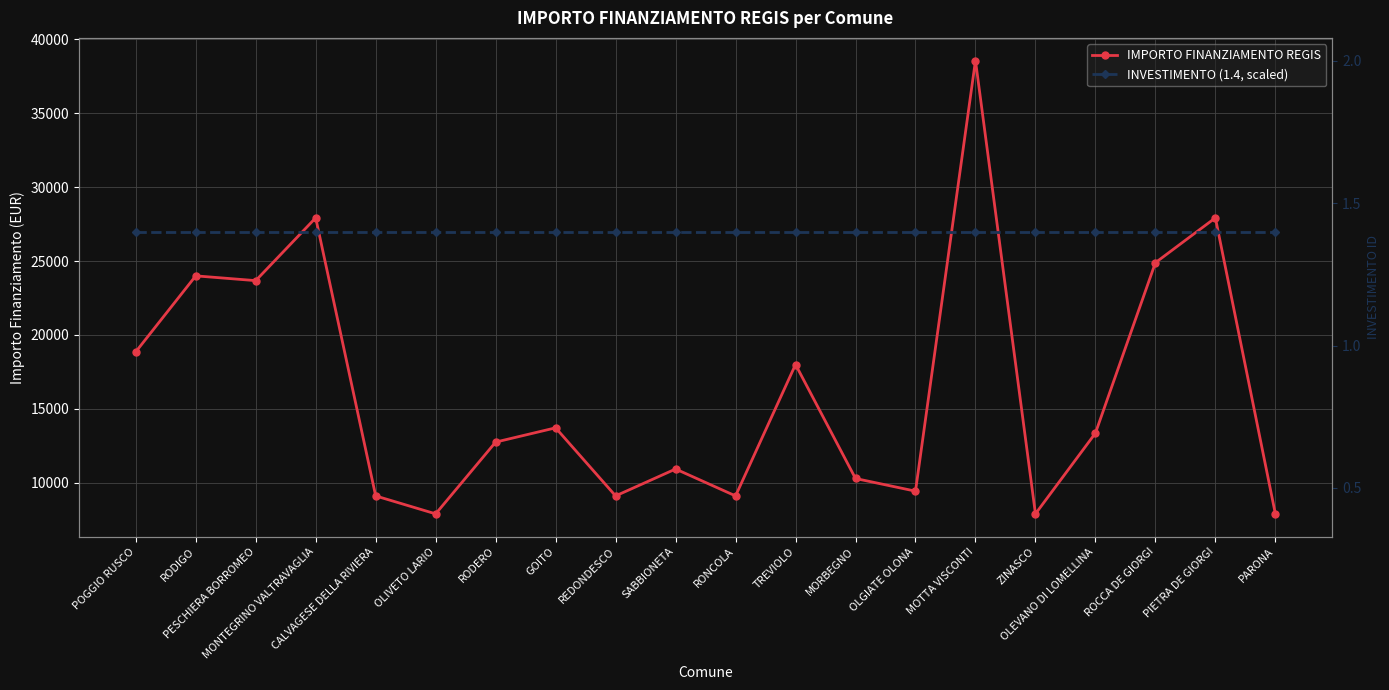

What is the total value across all series at MONTEGRINO VALTRAVAGLIA?

54917.5